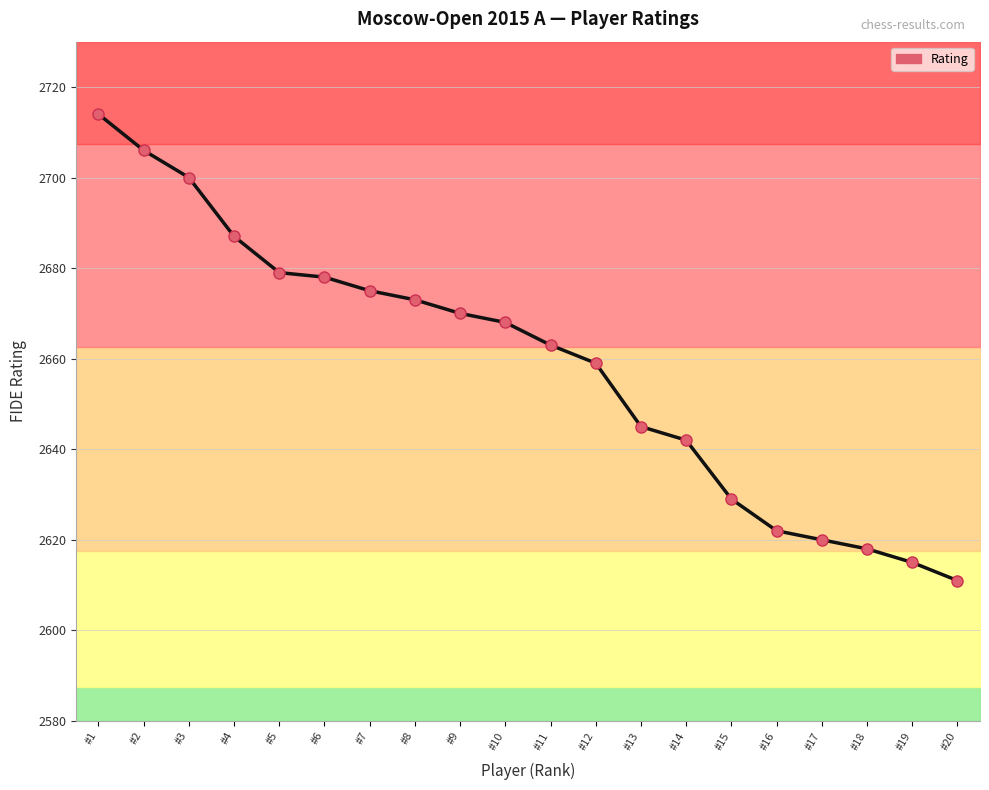

Approximately how many times larger is the value at #3 compared to #10?

1.0